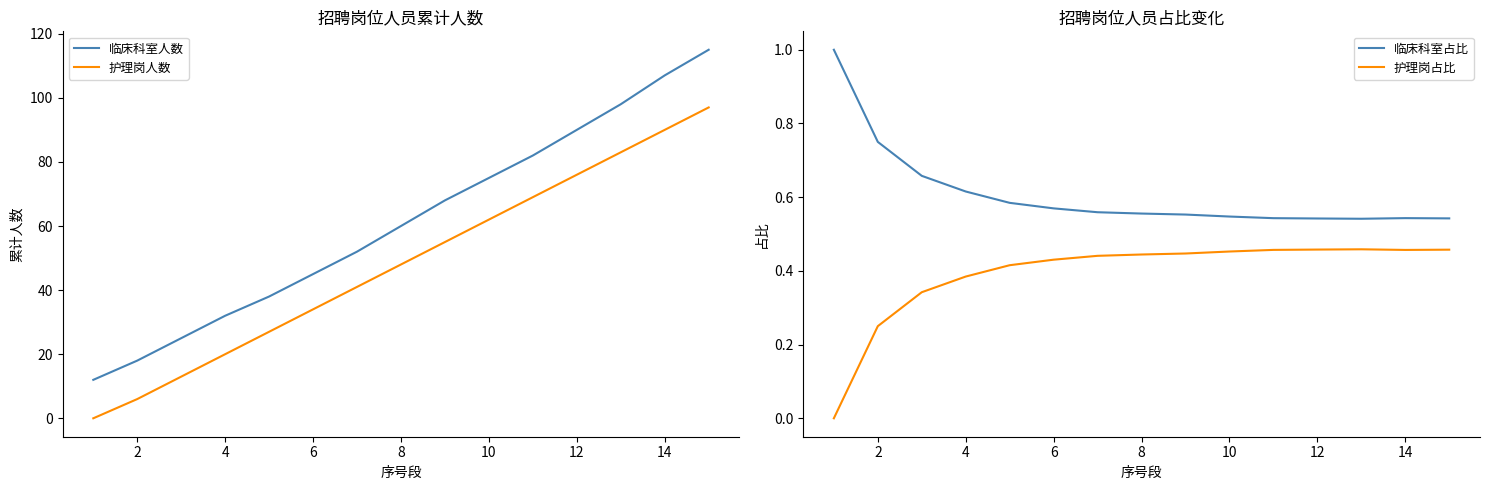

How many lines are shown in the chart?

4